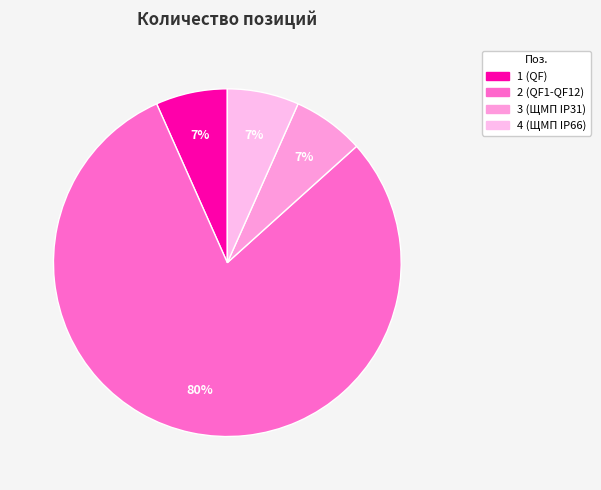

Does 2 (QF1-QF12) represent more than half of the total?

Yes